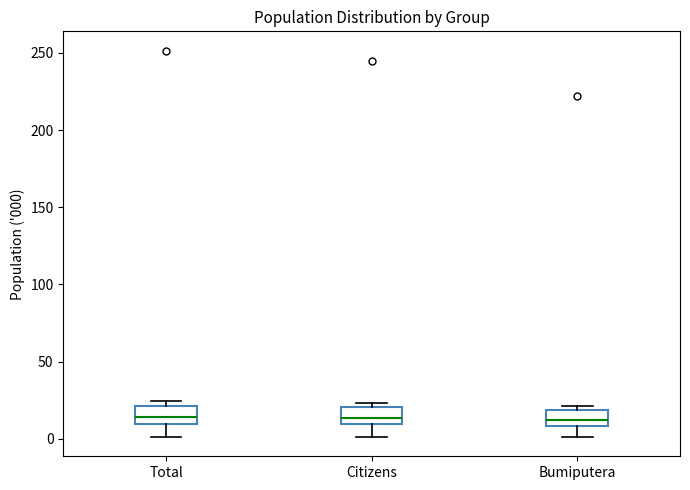

Reading left to right, transcribe this box plot: for each box, give where its median line is, the range the box spans, and where its two whiskers end, as read against the y-axis. The values are not printed on the chart, so give them approximately, as read against the axis.

Total: median 15, box 10 to 20, whiskers 0 to 25
Citizens: median 15, box 10 to 20, whiskers 0 to 25
Bumiputera: median 10 (inside the box), box 10 to 20, whiskers 0 to 20 (just above the box's upper edge)